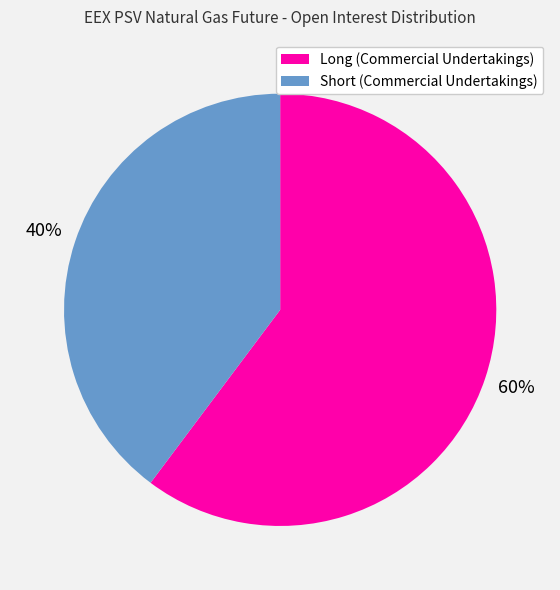

Which category has the smallest portion of the pie?

Short (Commercial Undertakings)